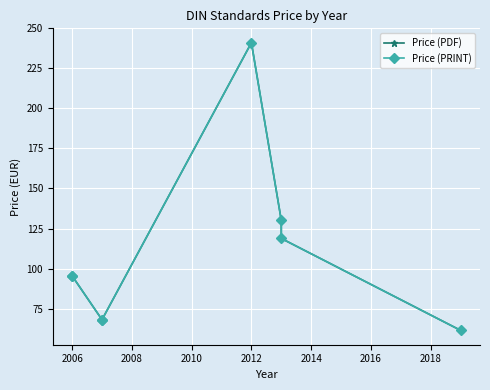

The Price (PRINT) series shows 399.6 at 2012. True or false?

False